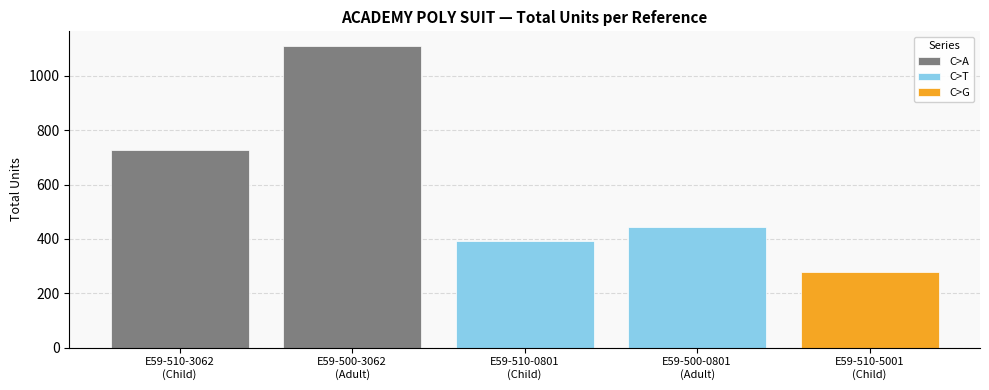

The C>A series shows 190 at E59-500-0801. True or false?

False